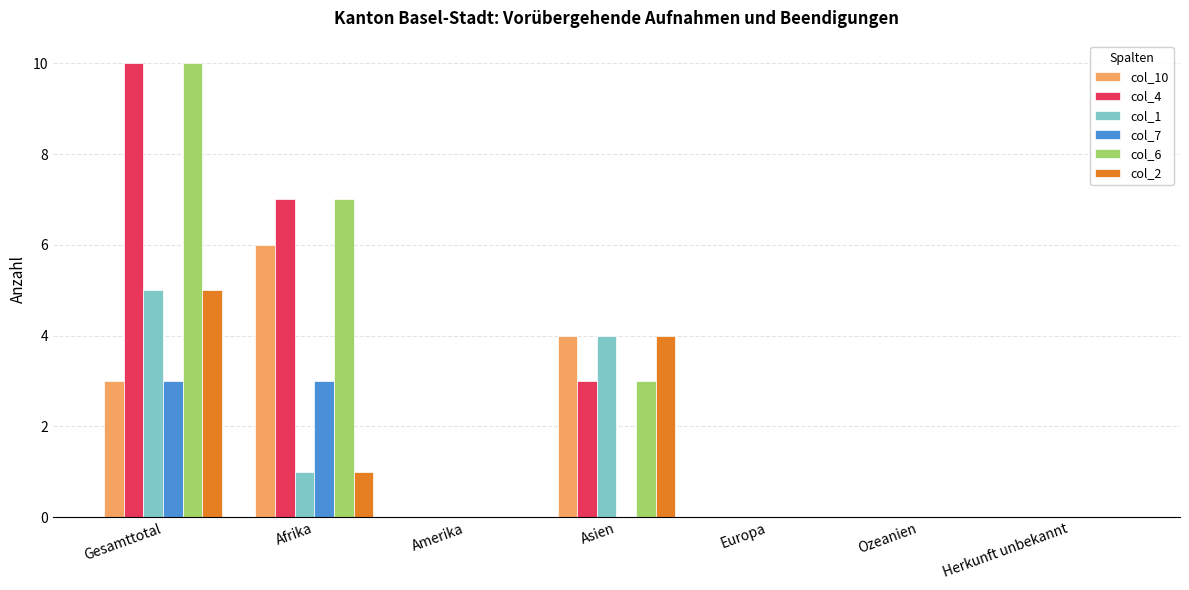

Reading left to right, extract all data points from this chart.

col_10: 3	6	0	4	0	0	0
col_4: 10	7	0	3	0	0	0
col_1: 5	1	0	4	0	0	0
col_7: 3	3	0	0	0	0	0
col_6: 10	7	0	3	0	0	0
col_2: 5	1	0	4	0	0	0